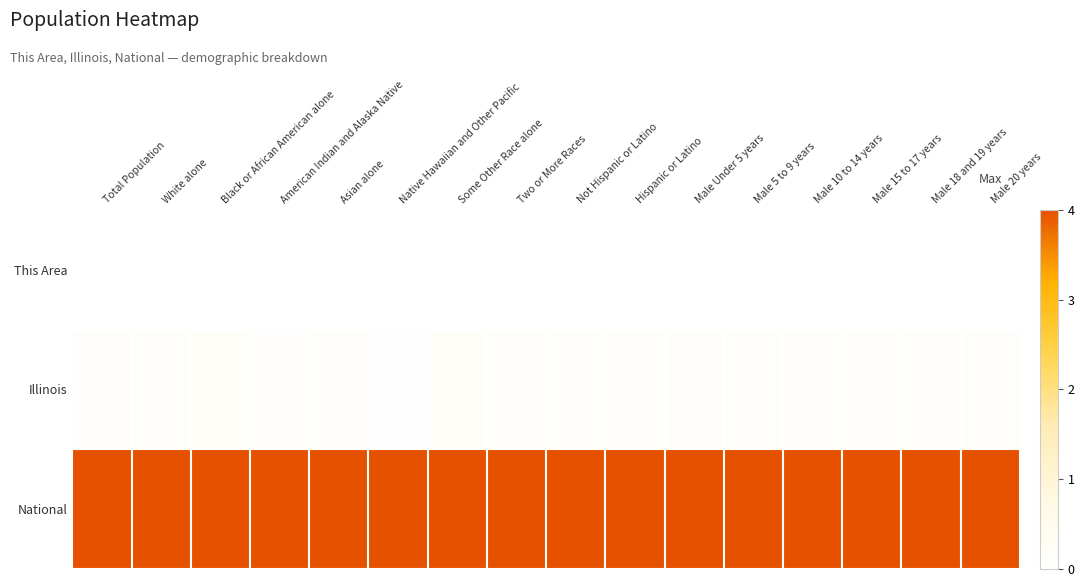

What is the difference between the highest and lowest values at Two or More Races?

4.0